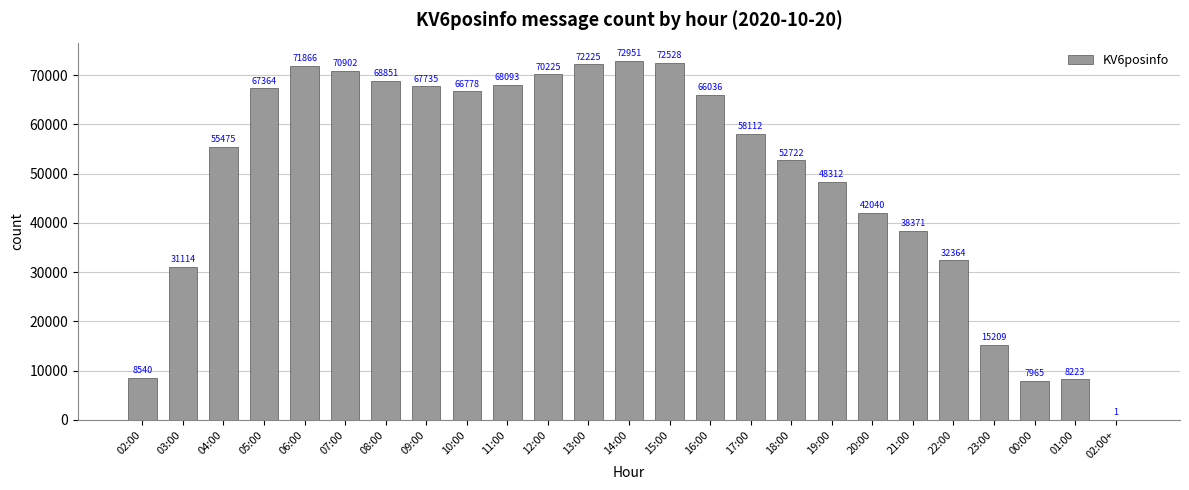

Between 12:00 and 01:00, which is larger?

12:00